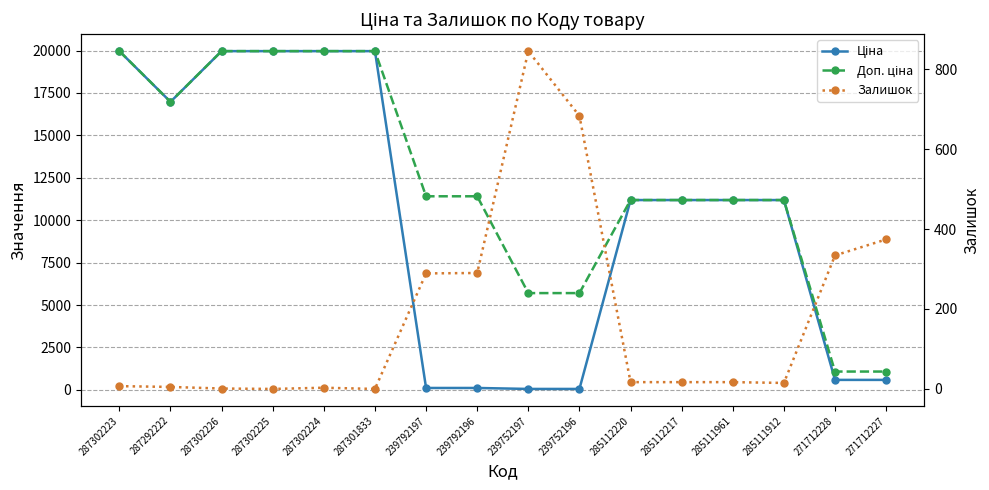

What is the greatest value displayed?

19964.2